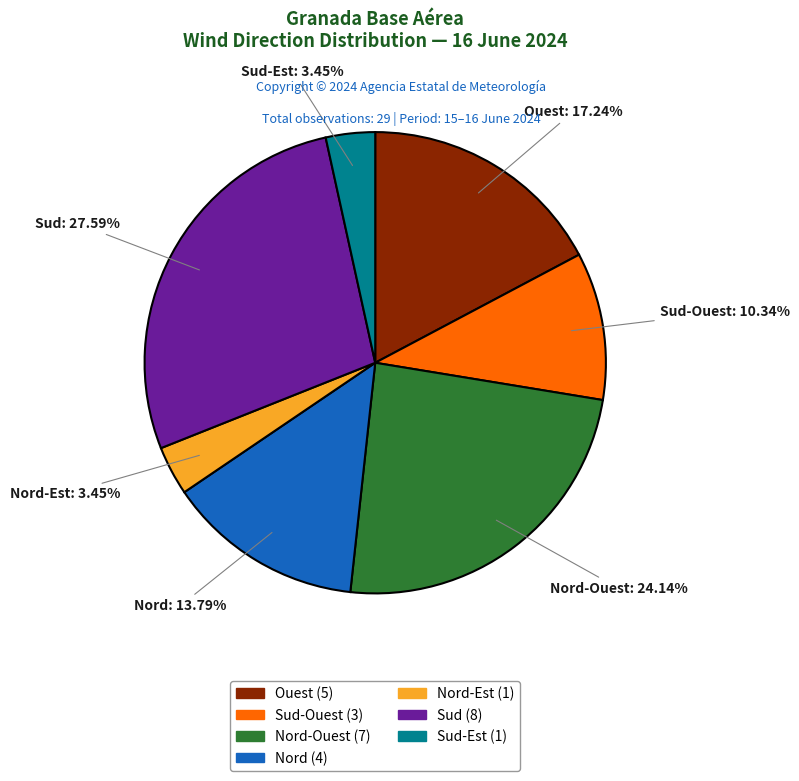

How many slices are in this pie chart?

7